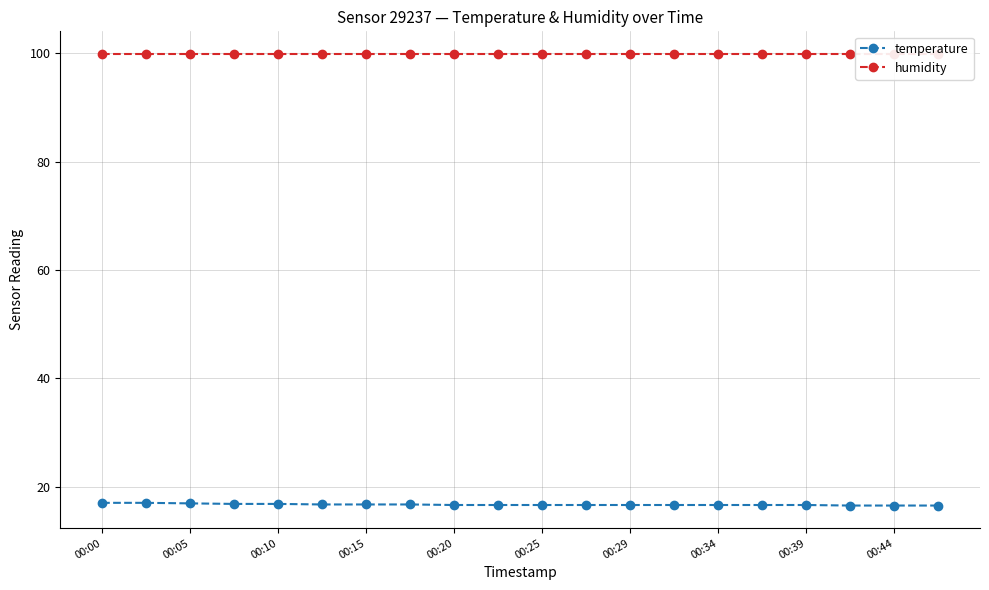

True or false: temperature has a value of 23.3 at 00:00.

False